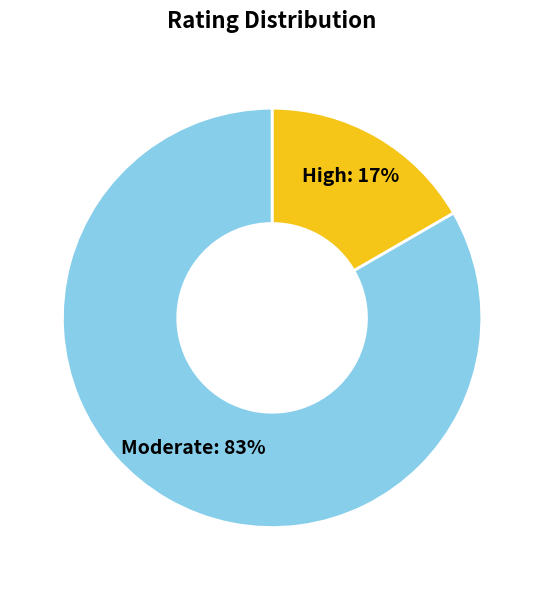

Which has a higher value, High or Moderate?

Moderate